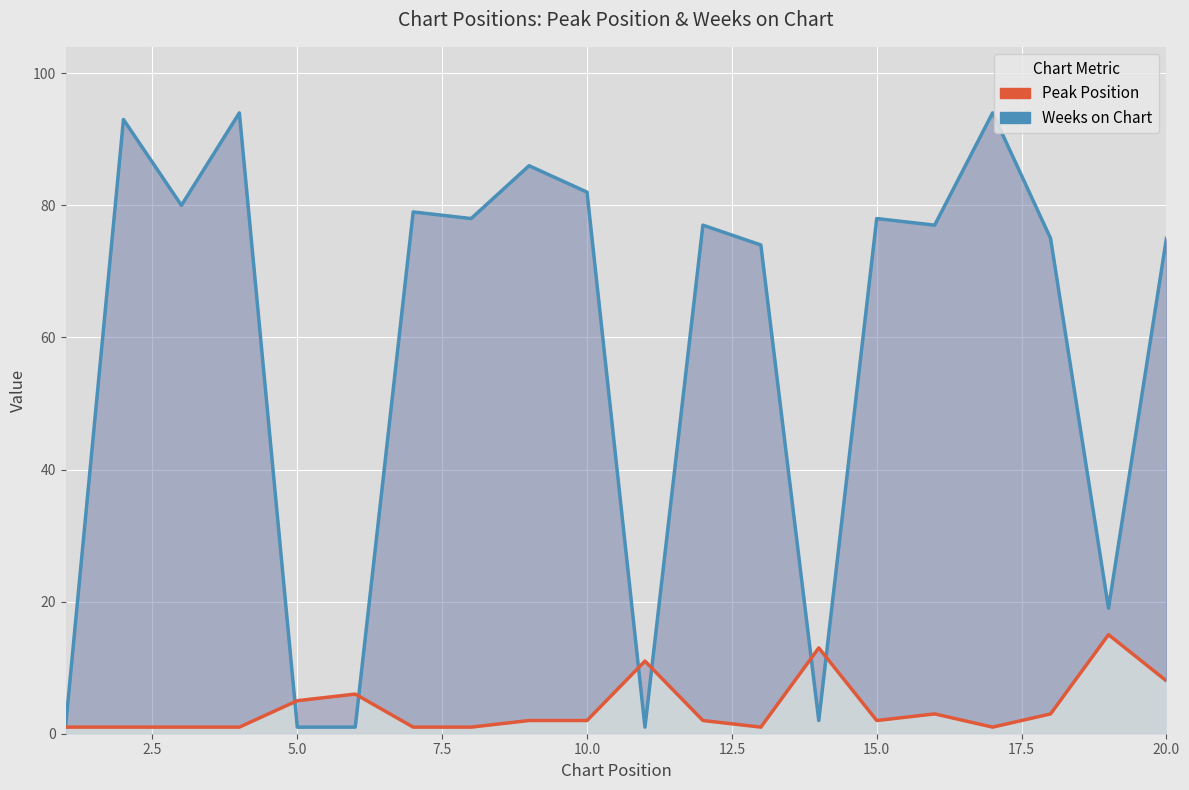

Rank the series by their average value, from highest to lowest.

Weeks on Chart, Peak Position